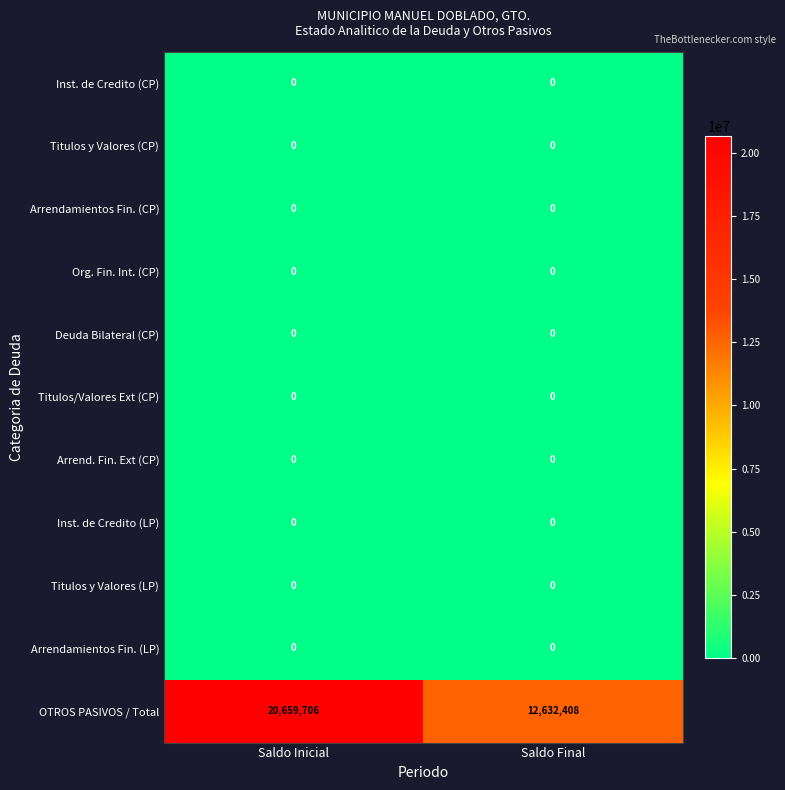

Which series has the widest spread of values?

OTROS PASIVOS / Total